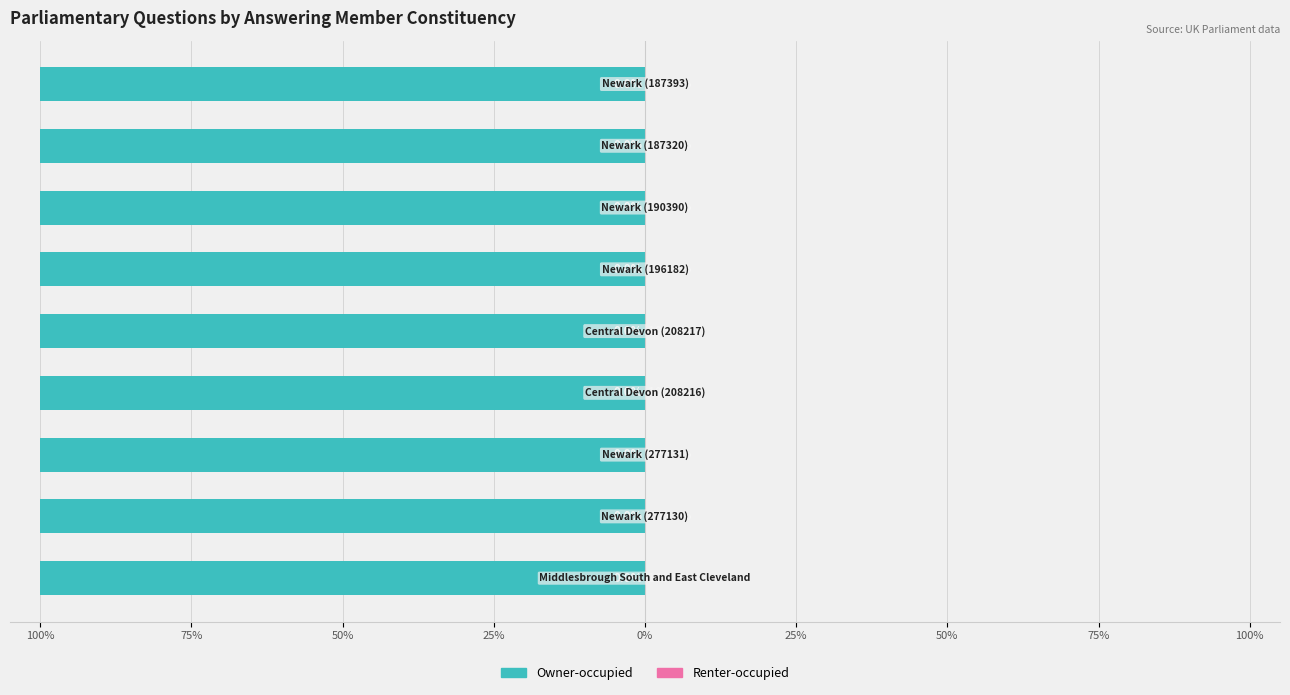

What is the difference between the highest and lowest values at 50%?

100.0